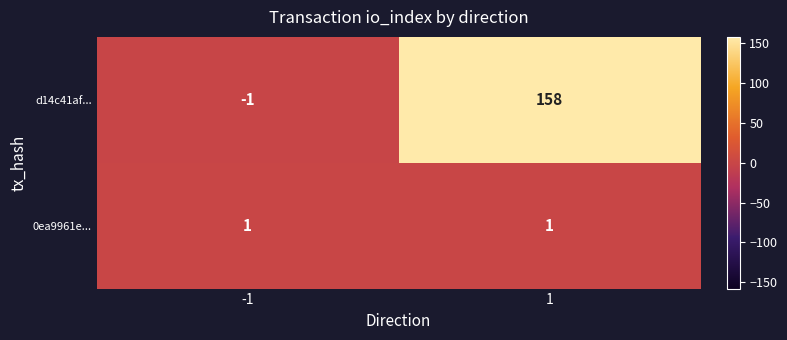

True or false: 0ea9961e... has a value of 1 at -1.

True